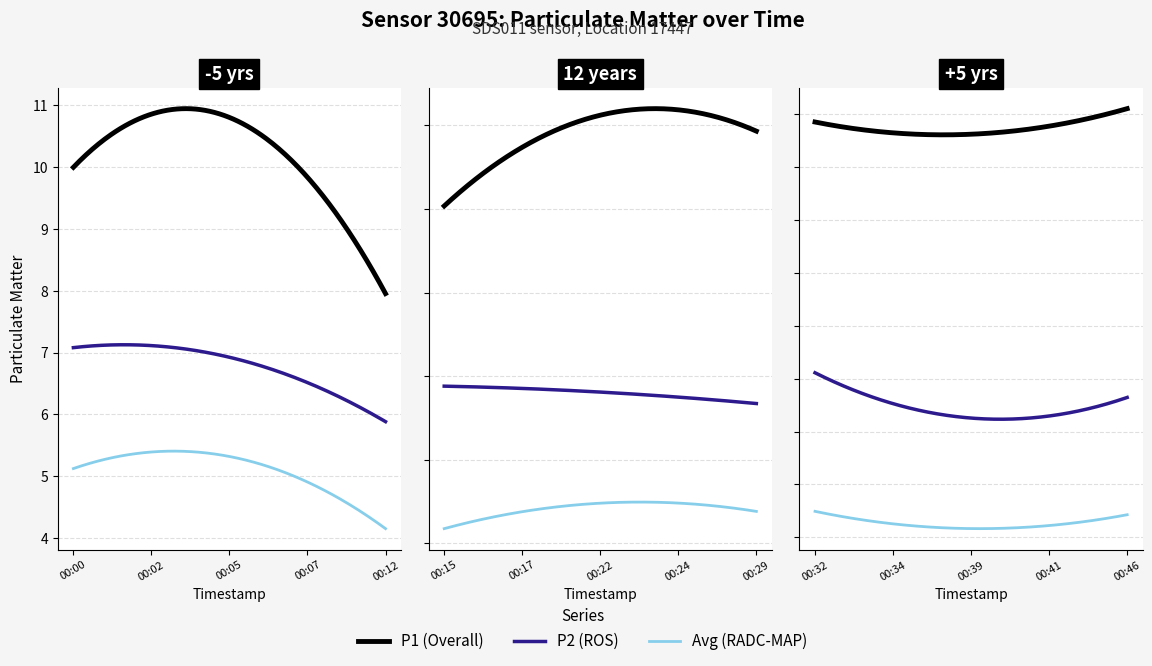

What is the average value of the P2 series?

5.7